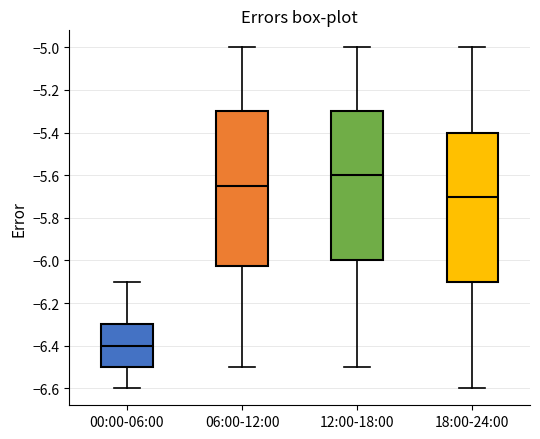

Where is the lower edge of the box for 00:00-06:00 on the y-axis? The values are not printed on the chart, so give them approximately, as read against the axis.

-6.50